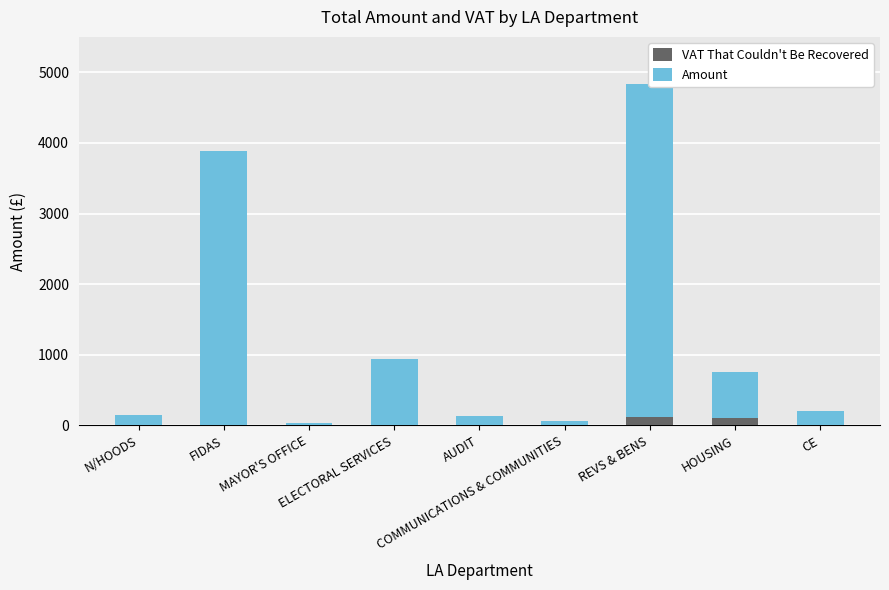

True or false: VAT That Couldn't Be Recovered has a value of 0.0 at MAYOR'S OFFICE.

True